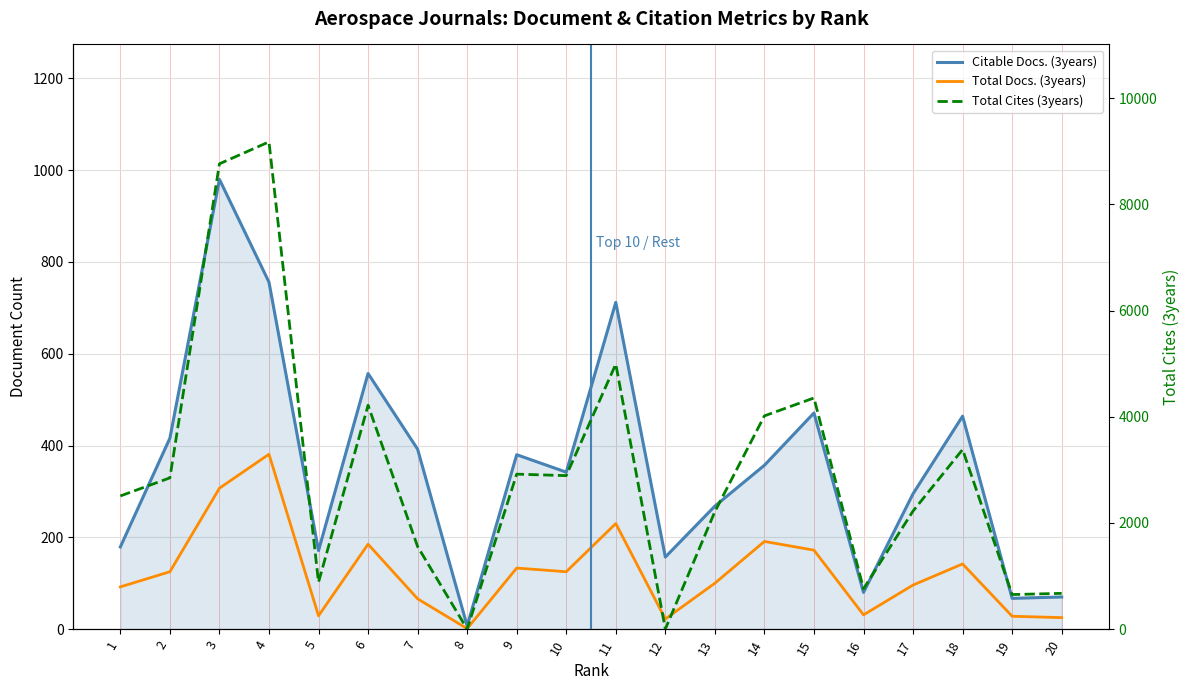

Reading left to right, what are all the values shown in this chart?

Citable Docs. (3years): 1=179	2=416	3=980	4=756	5=171	6=557	7=392	8=7	9=380	10=342	11=712	12=157	13=268	14=357	15=471	16=80	17=295	18=464	19=67	20=70
Total Docs. (3years): 1=92	2=125	3=307	4=381	5=29	6=185	7=66	8=1	9=133	10=125	11=230	12=22	13=100	14=191	15=172	16=31	17=96	18=142	19=28	20=25
Total Cites (3years): 1=2508	2=2849	3=8765	4=9178	5=883	6=4217	7=1555	8=0	9=2919	10=2891	11=4992	12=0	13=2213	14=4017	15=4354	16=760	17=2224	18=3383	19=651	20=673